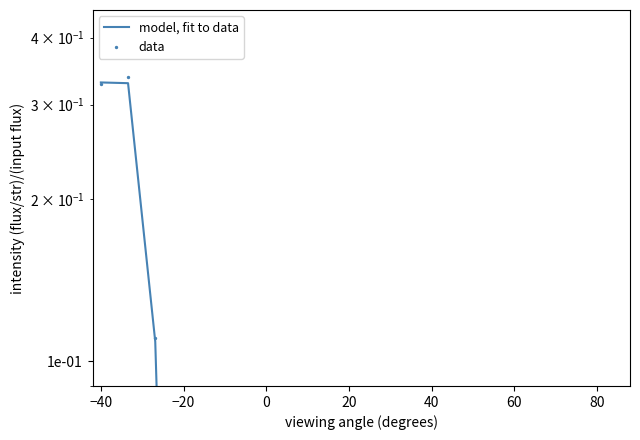

Which series has the largest Y range (max minus min)?

data